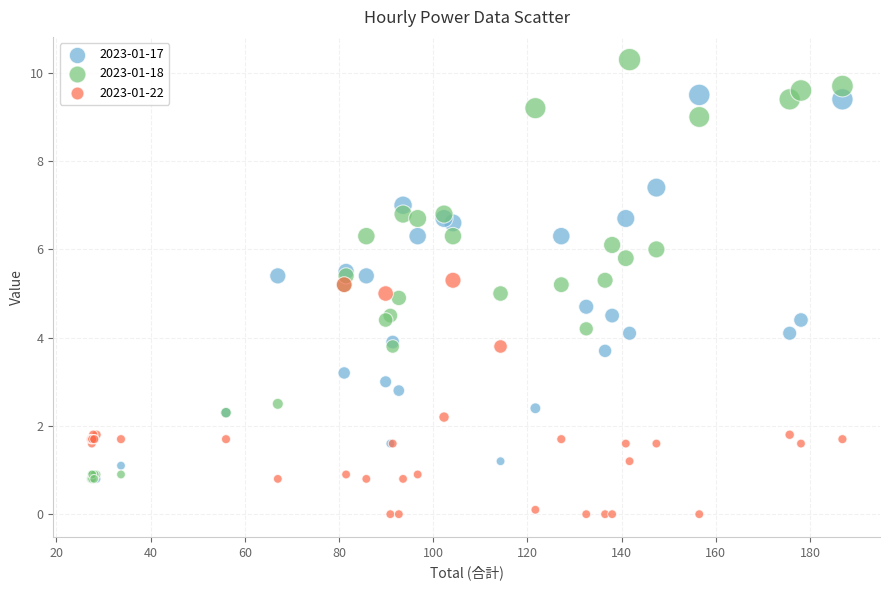

Which series reaches the minimum Y coordinate?

2023-01-22